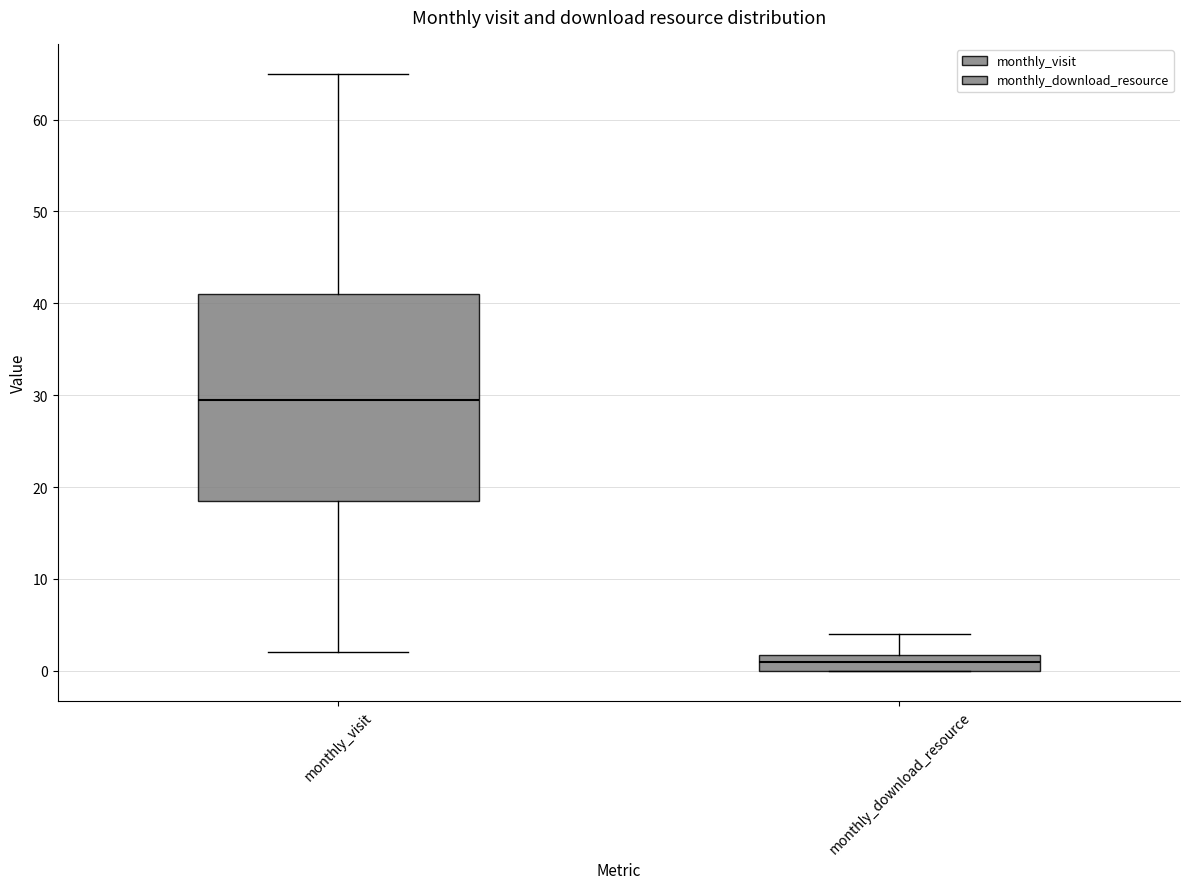

Which box's median line is the lowest?

monthly_download_resource